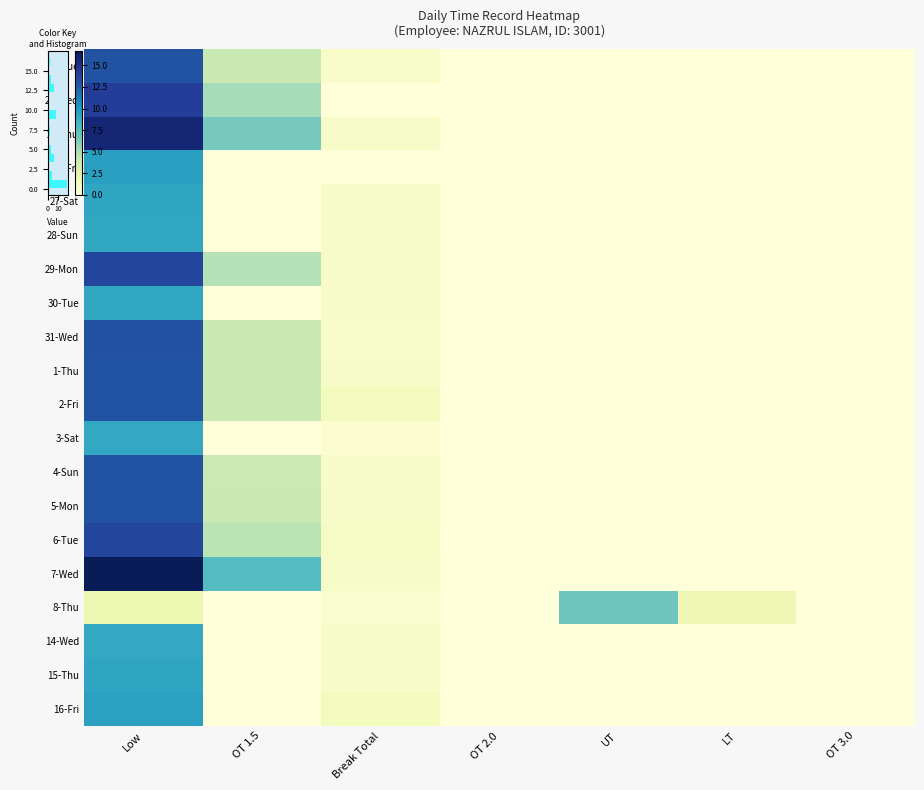

Count the 26-Fri values in the range 0 to 1.

6